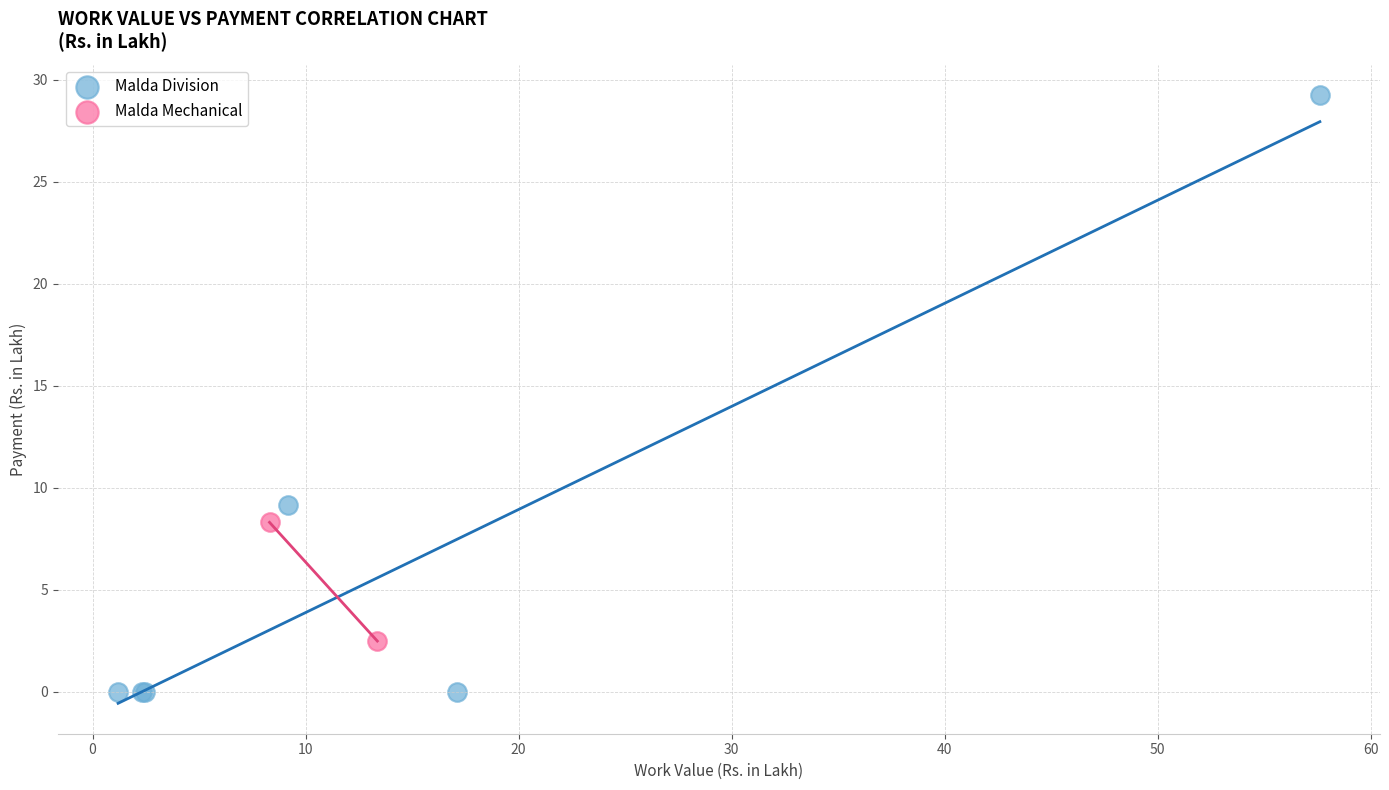

What are all the series names shown in the legend?

Malda Division, Malda Mechanical